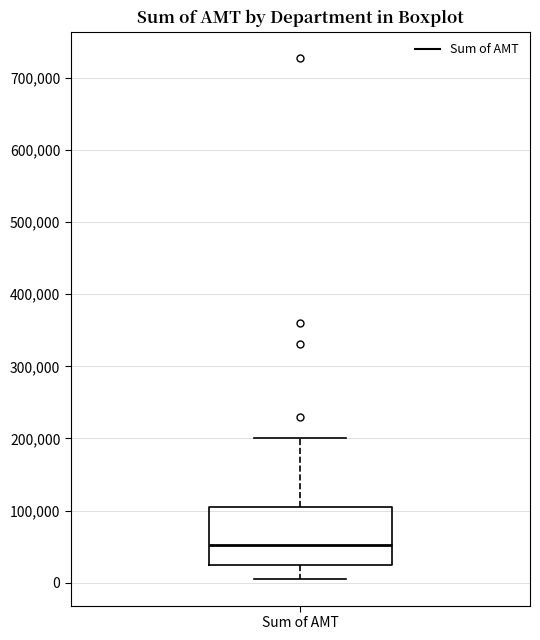

Read this box plot against the y-axis: the position of the median line, the range covered by the box, and the ends of both whiskers. The values are not printed on the chart, so give them approximately, as read against the axis.

median 50000, box 30000 to 100000, whiskers 0 to 200000